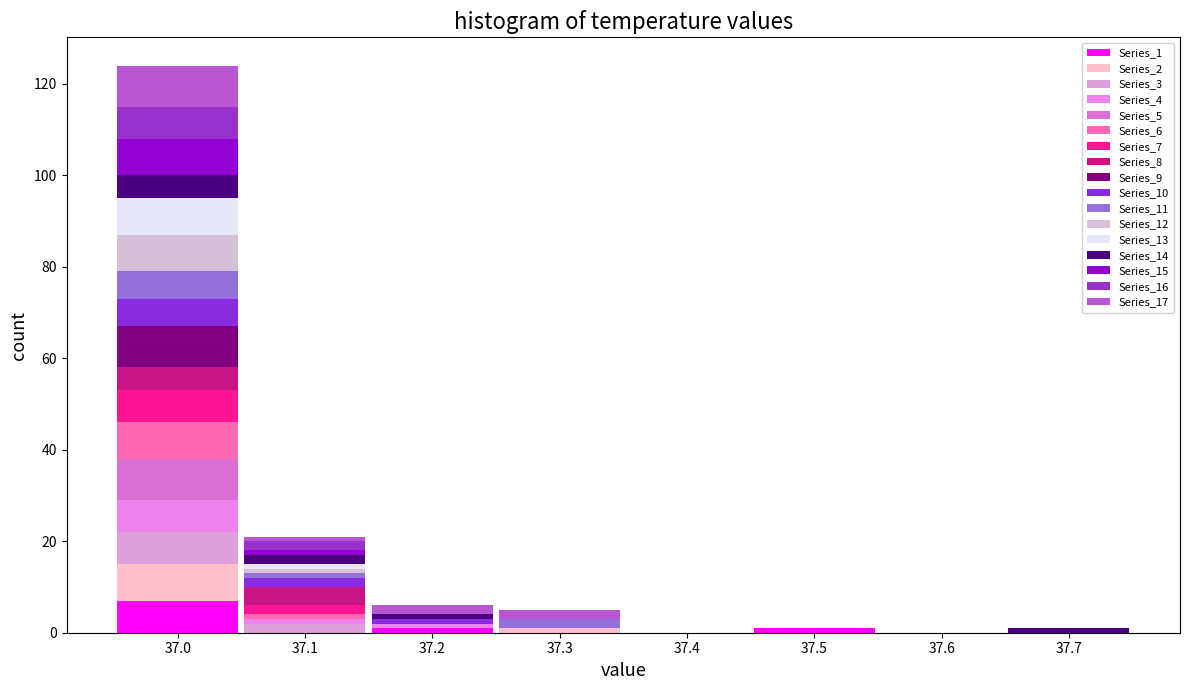

Reading left to right, transcribe this chart: for each stacked bar, give the range it covers on the x-axis and its total height. The values are not printed on the chart, so give them approximately, as read against the axis.

36.95 to 37.05: 124
37.05 to 37.15: 22
37.15 to 37.25: 6
37.25 to 37.35: 6
37.35 to 37.45: 0
37.45 to 37.55: under 2
37.55 to 37.65: 0
37.65 to 37.75: under 2